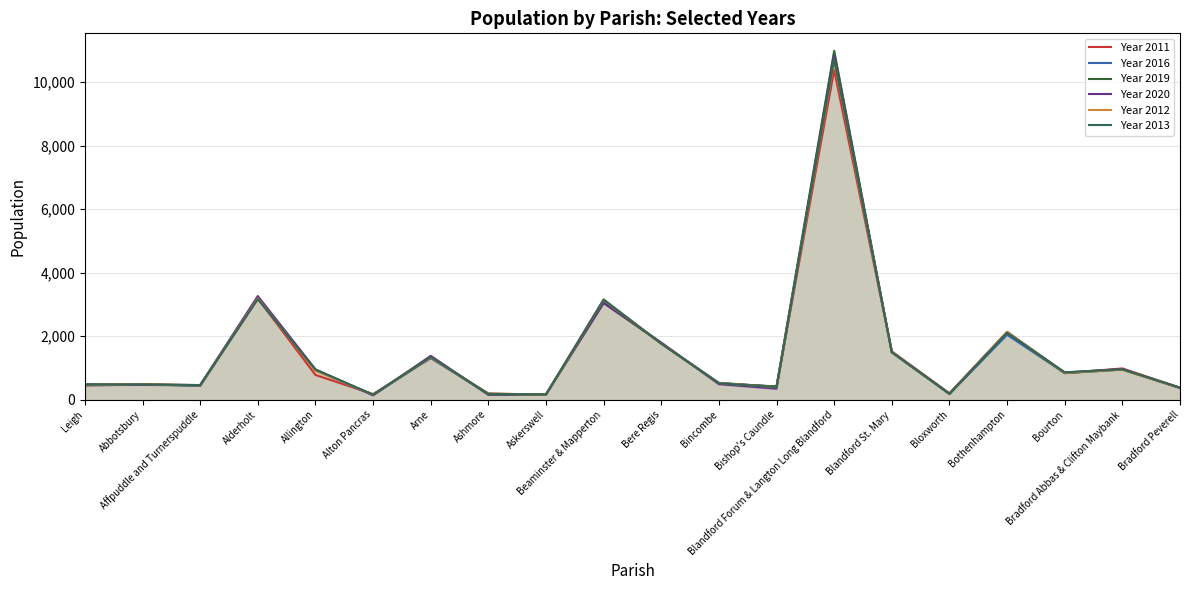

How many values in the Year 2019 series exceed 835?

9